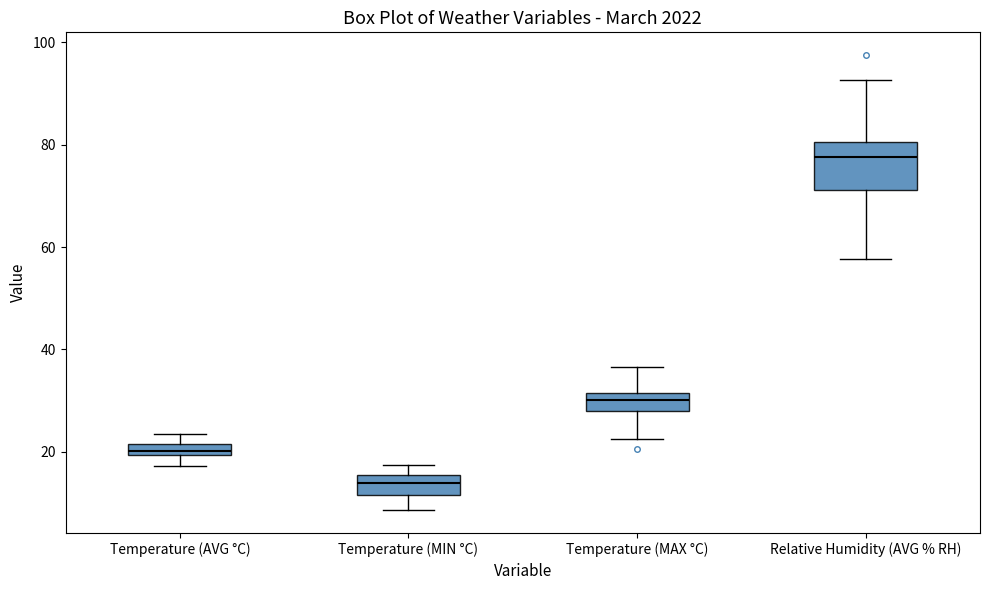

Which box's median line is the highest?

Relative Humidity (AVG % RH)